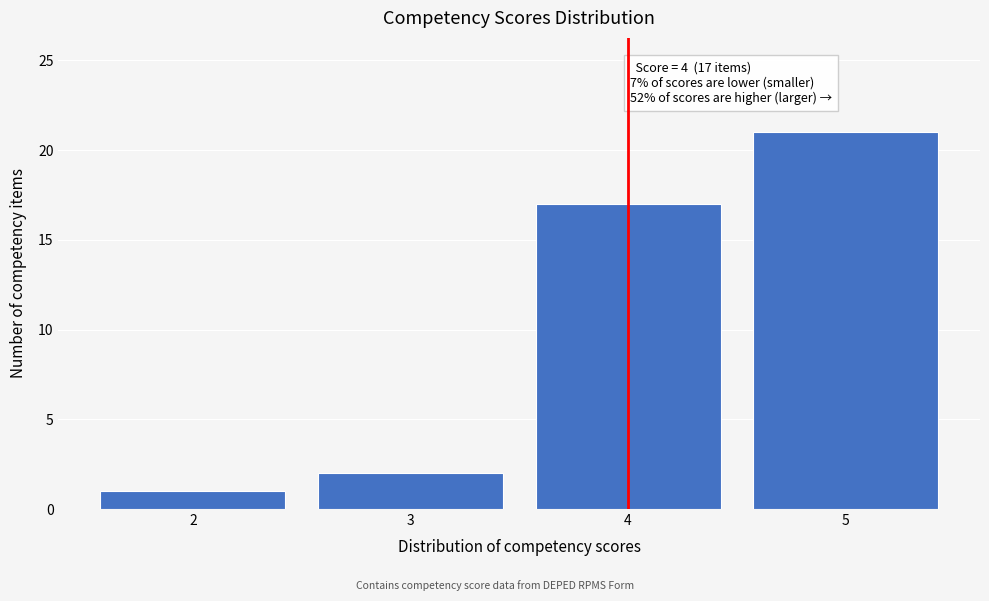

Which range on the x-axis has the tallest bar?

4.5 to 5.5